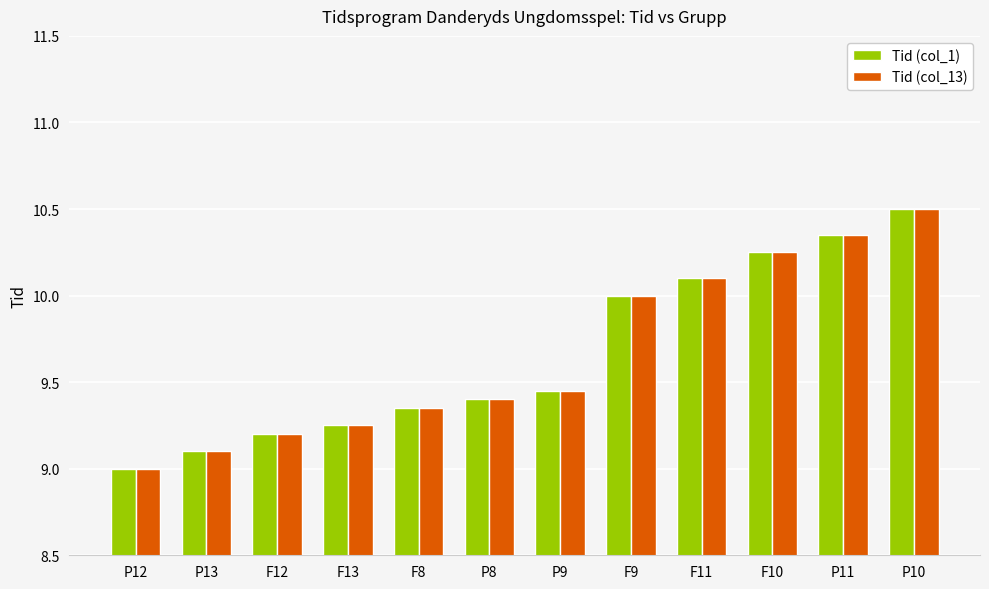

How many bars are there in total?

24